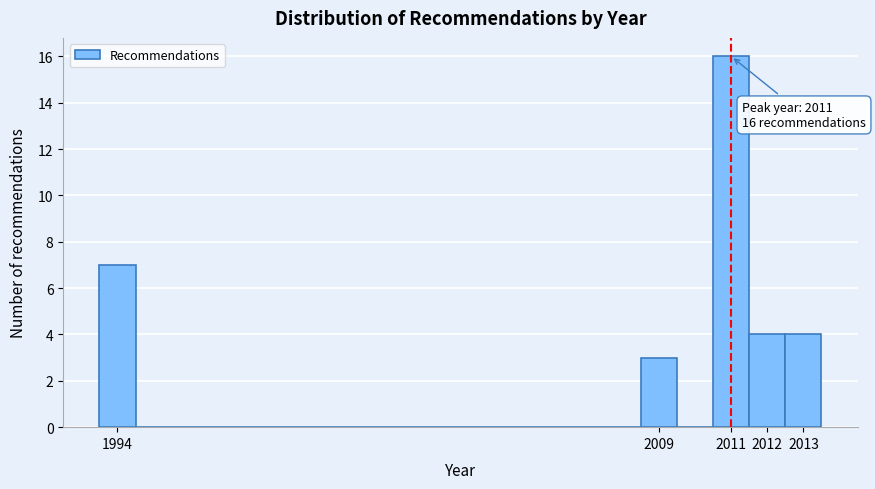

Over which range of the x-axis is the bar tallest?

2010.5 to 2011.5